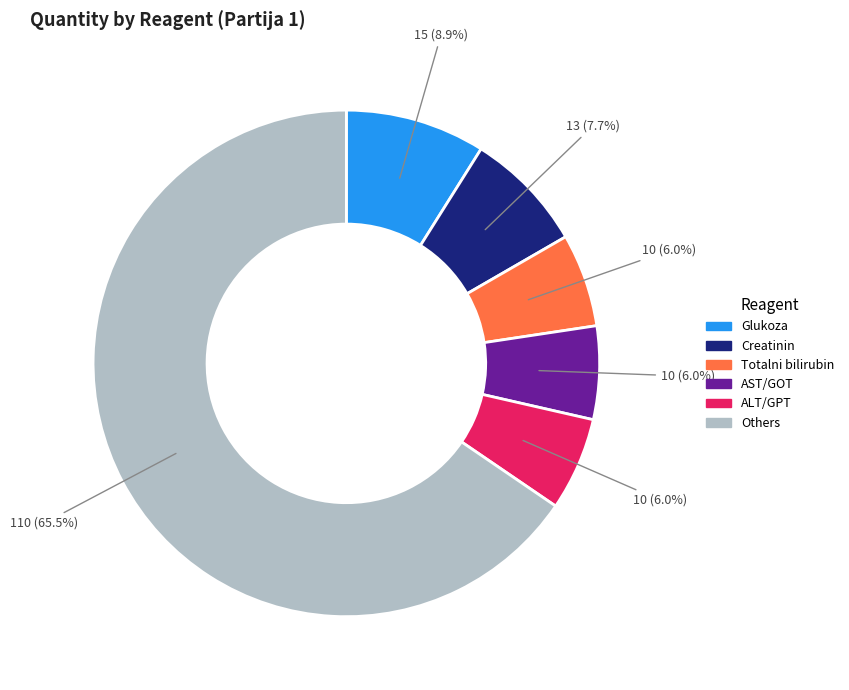

Does any single category account for the majority?

Yes